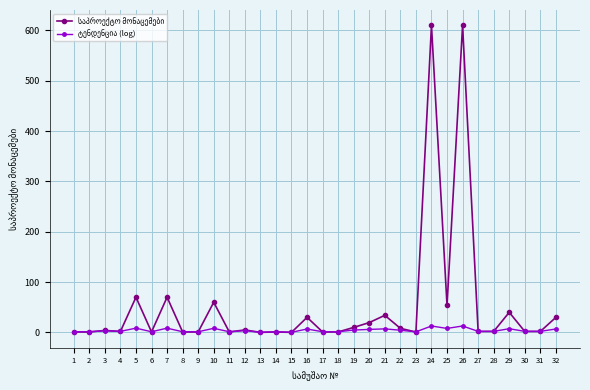

What is the maximum value shown in the chart?

610.0